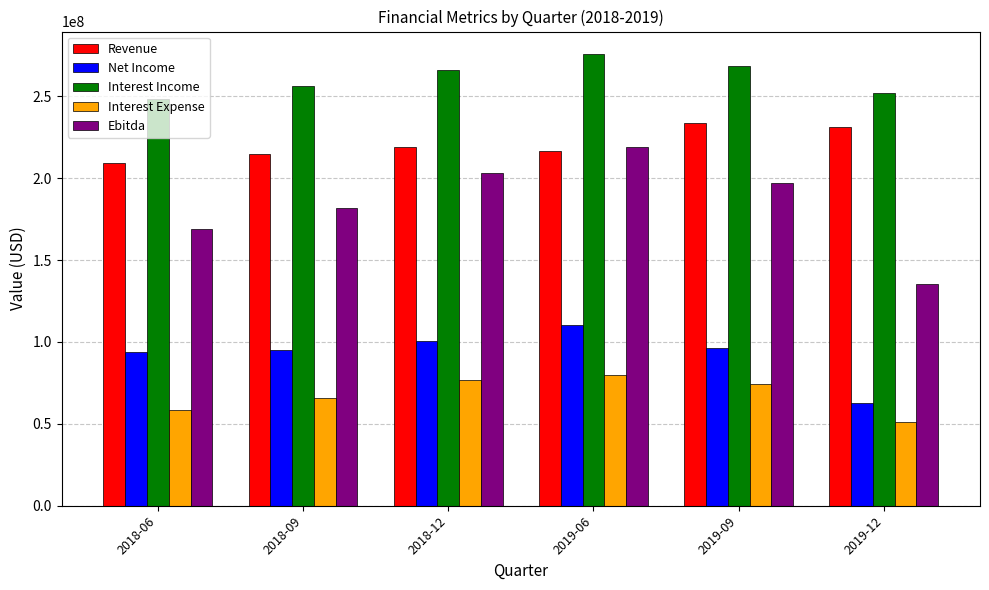

At which label is Ebitda closest to 177411500?

2018-09